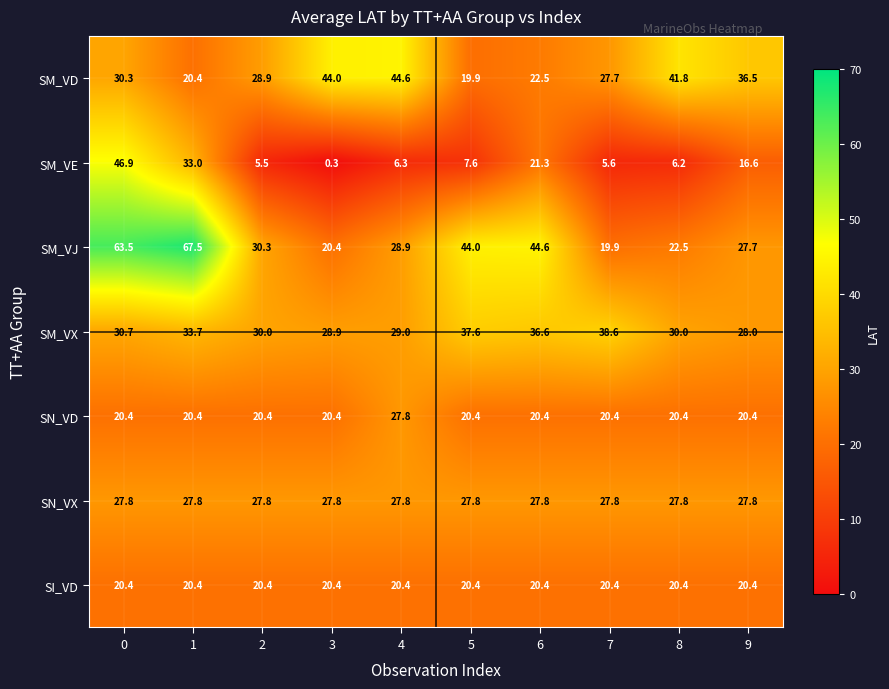

What is the smallest value displayed?

0.3